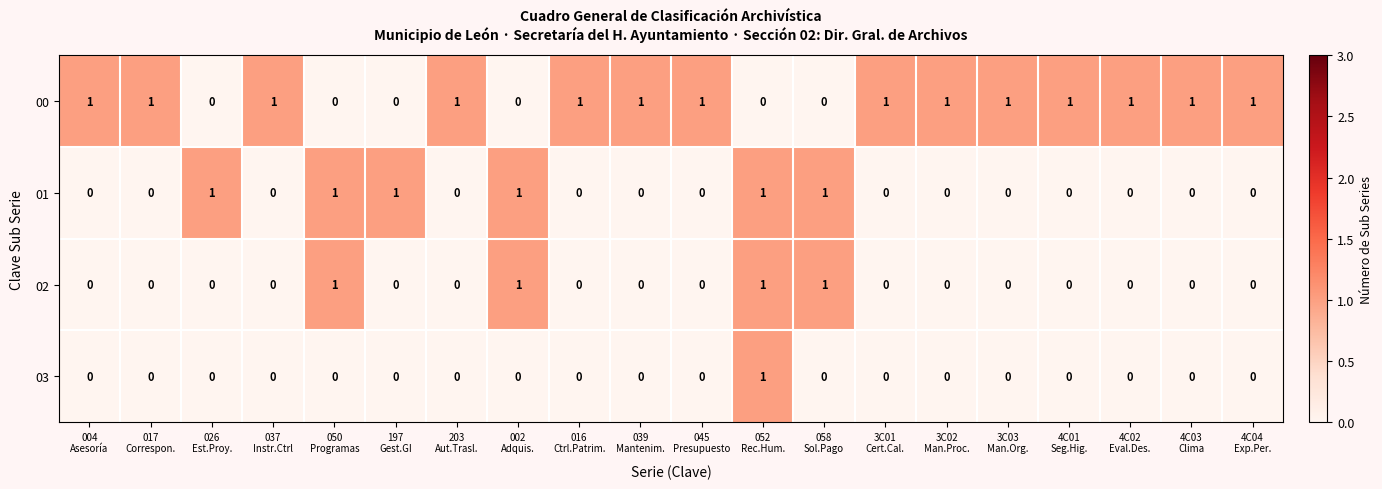

At how many categories does at least one series exceed 0?

20